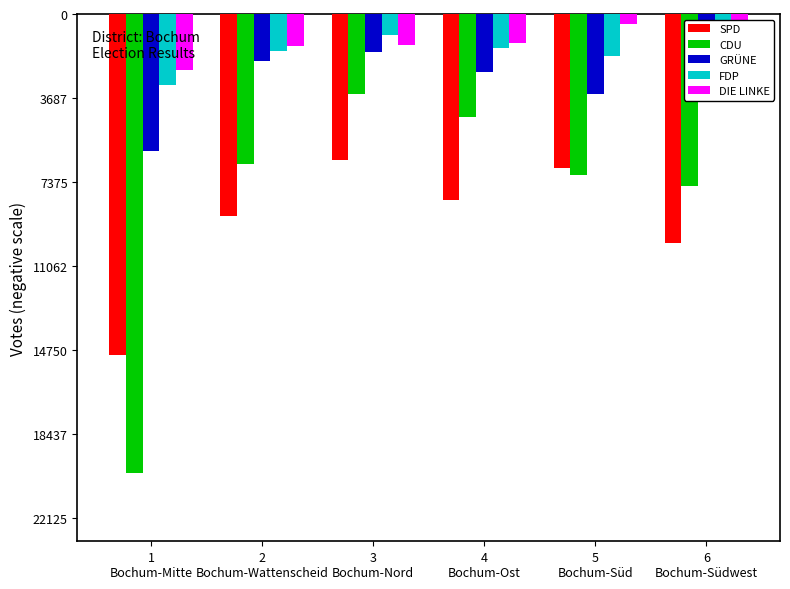

Does the chart contain stacked bars?

No